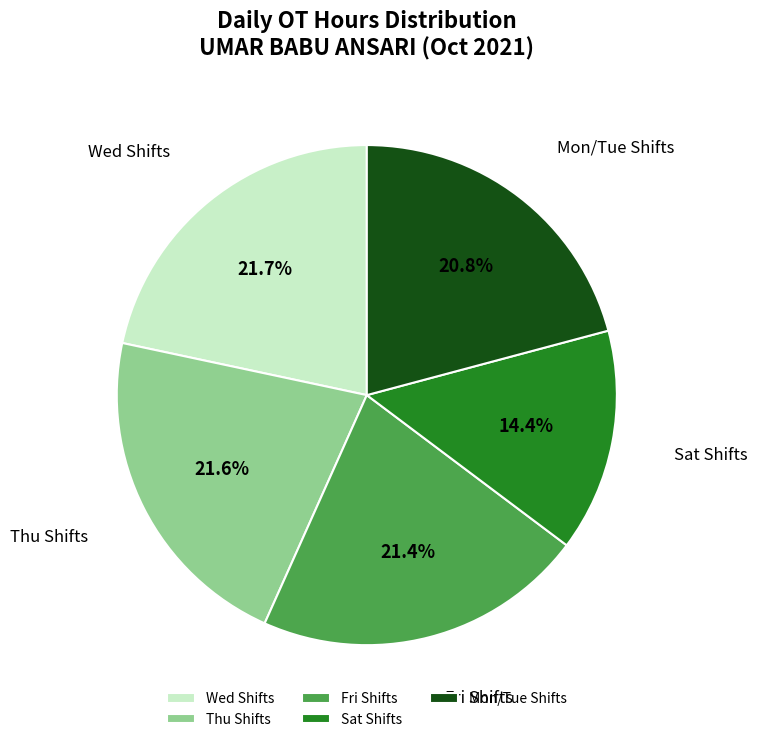

What is the smallest slice in the pie chart?

Sat Shifts